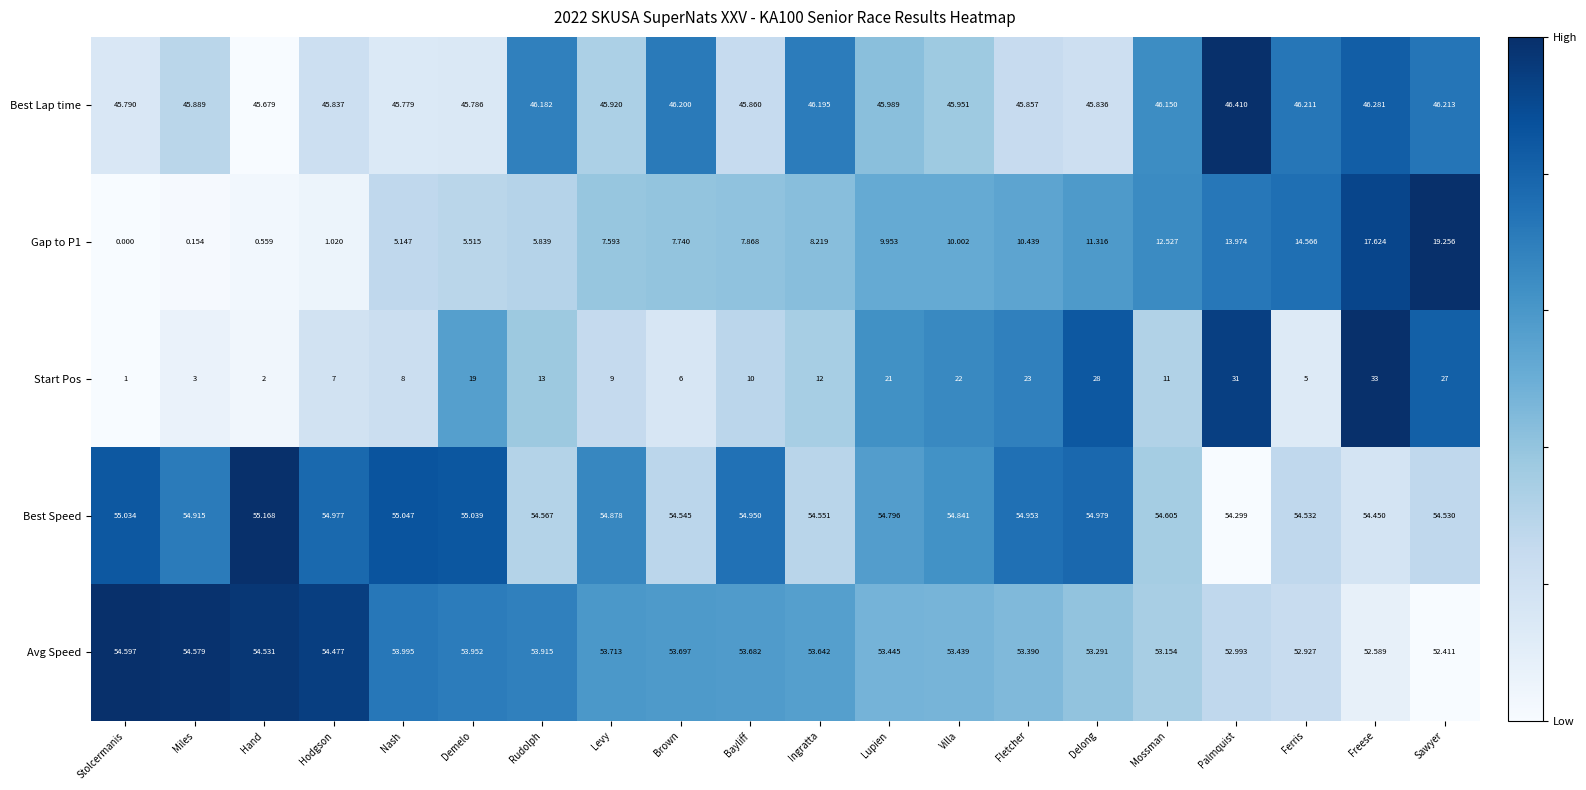

At which category does the chart reach its peak across all series?

Hand